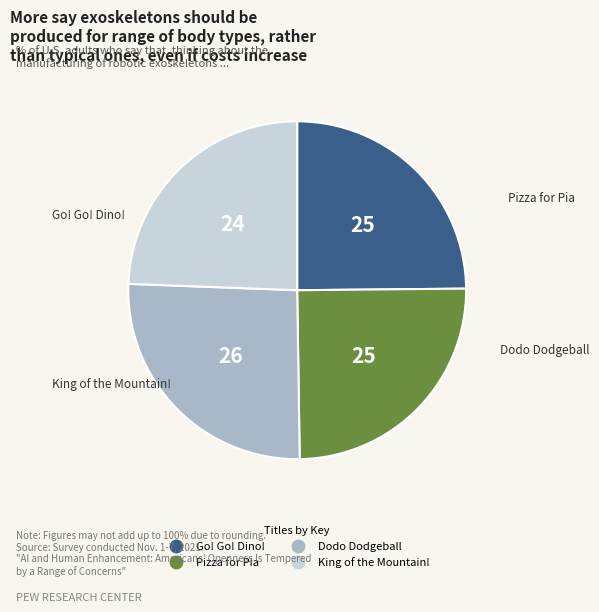

Approximately how many times larger is the value at King of the Mountain! compared to Dodo Dodgeball?

0.9